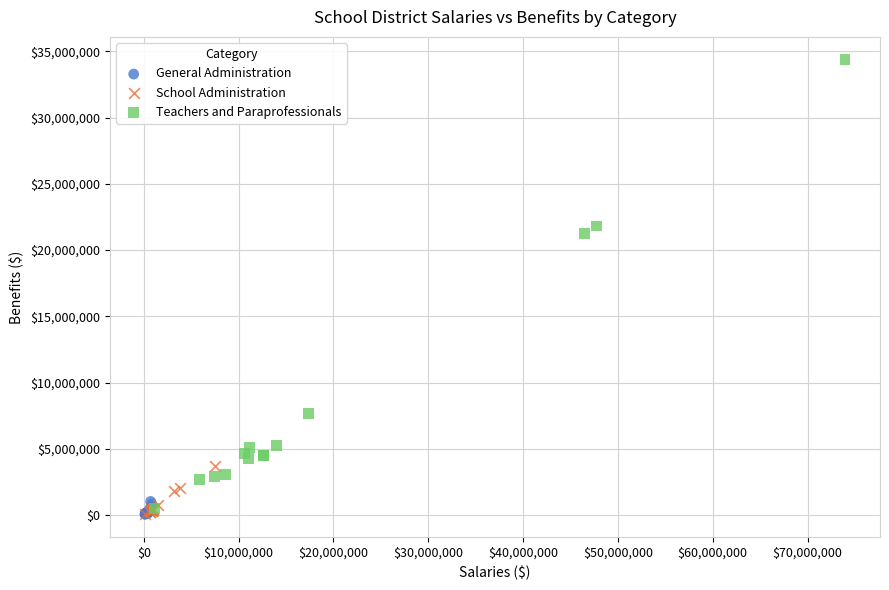

Which series reaches the maximum Y coordinate?

Teachers and Paraprofessionals